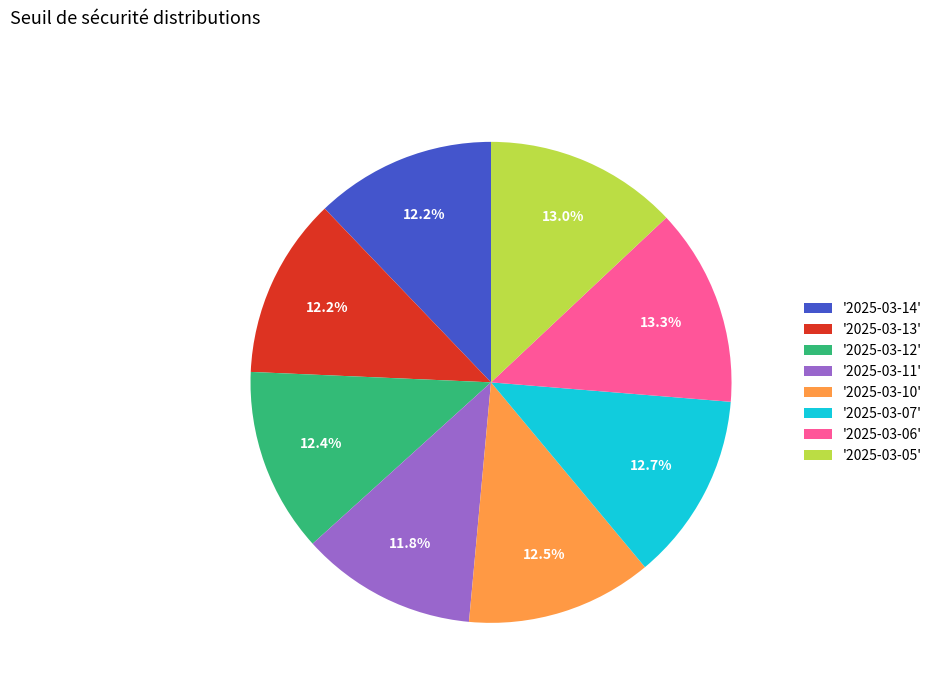

Approximately how many times larger is the value at '2025-03-07' compared to '2025-03-12'?

1.0